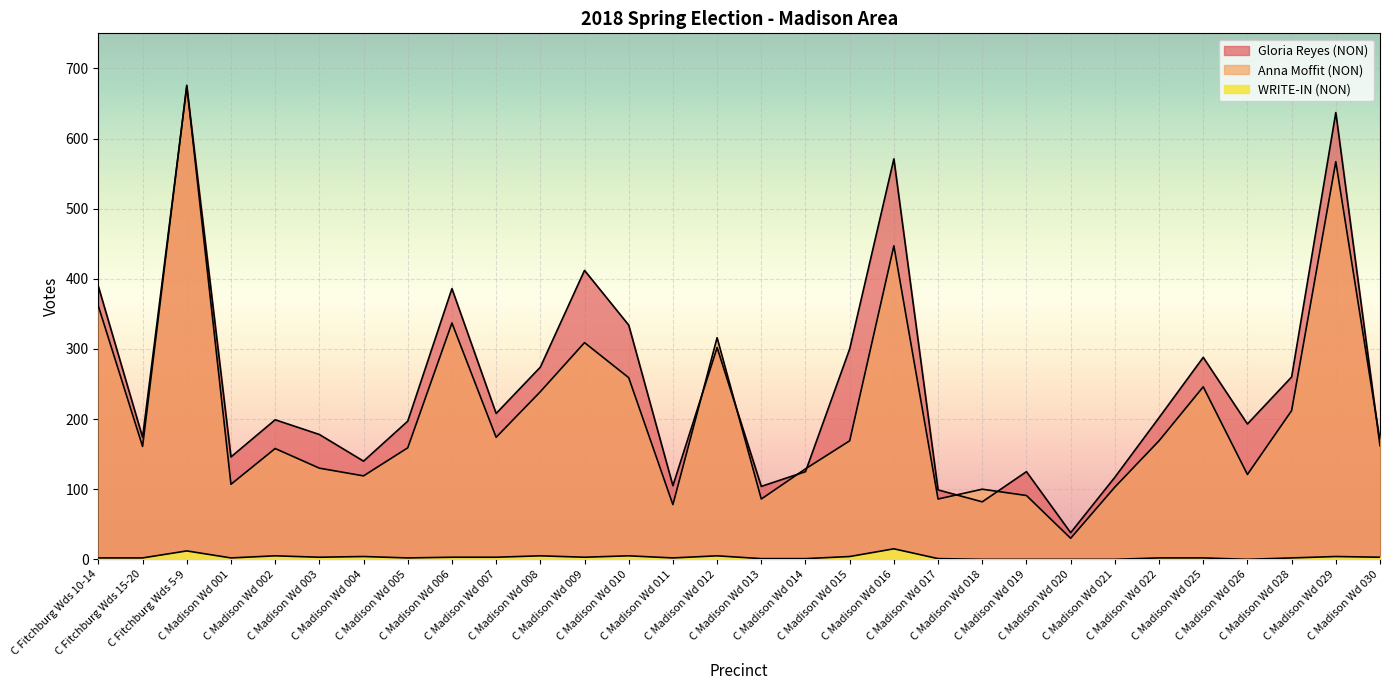

Rank the series at C Madison Wd 004 from highest to lowest value.

Gloria Reyes (NON), Anna Moffit (NON), WRITE-IN (NON)